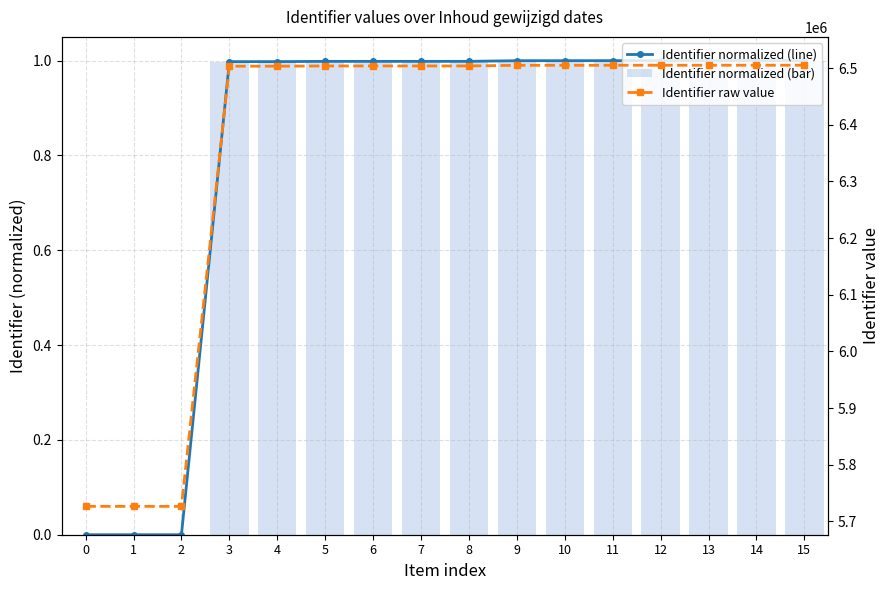

How many data points does each series have?

16